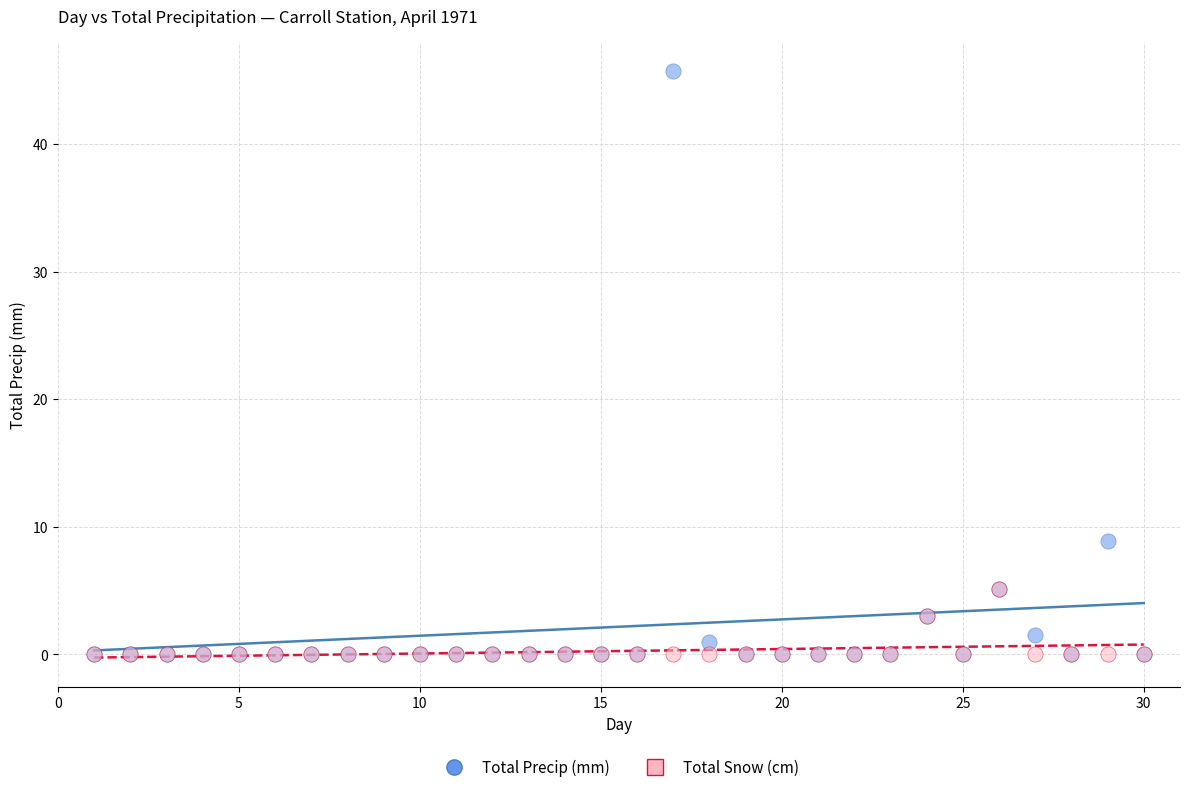

In the Total Precip (mm) series, what Y value is closest to 22?

8.9